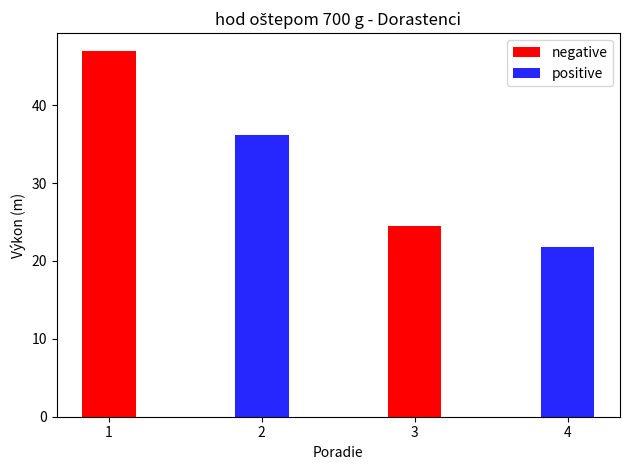

What is the maximum value shown in the chart?

46.9